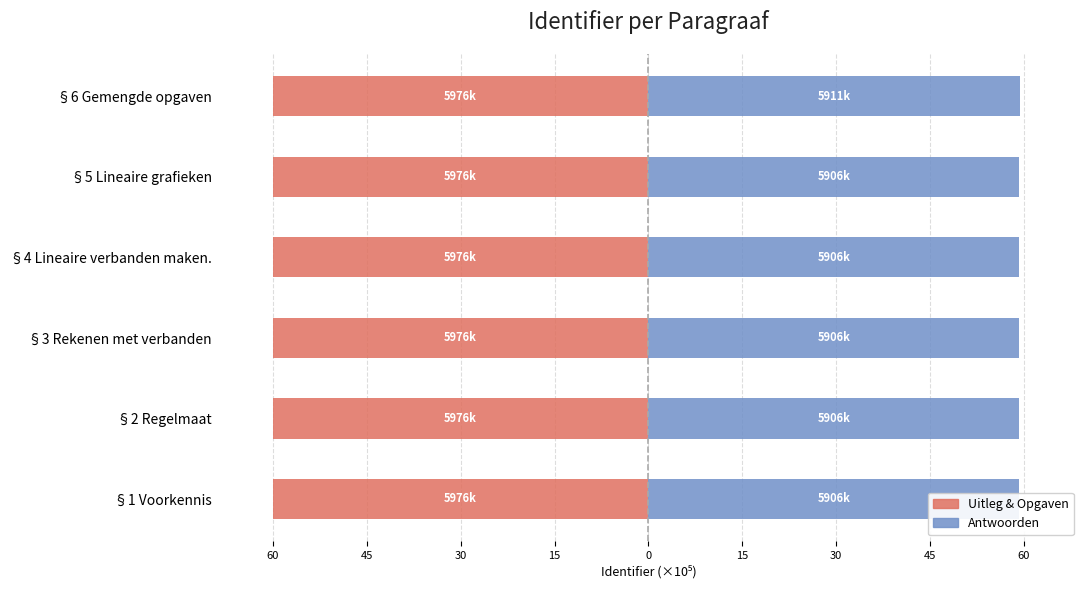

How many bars are there in total?

12